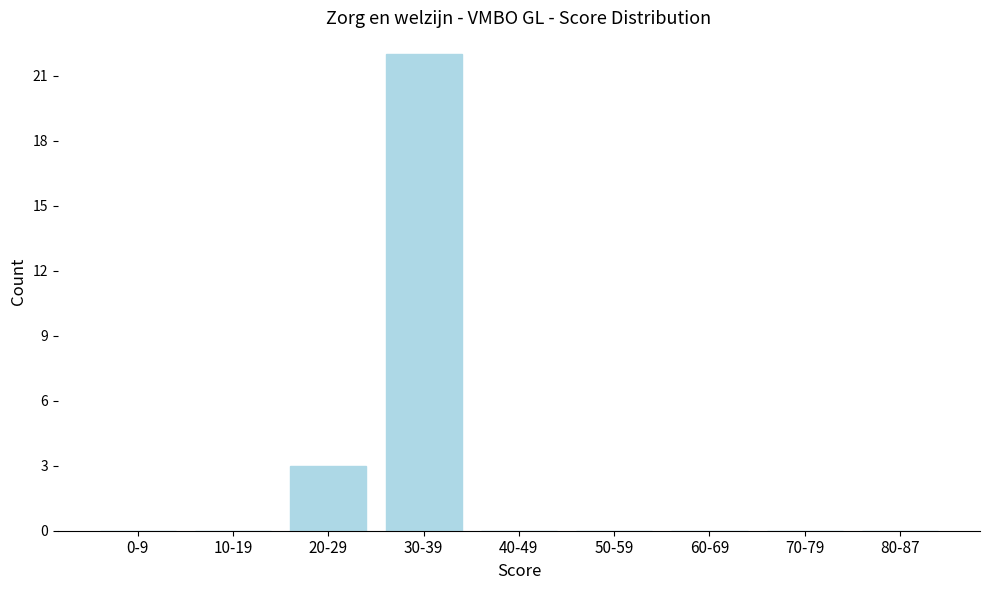

Reading left to right, extract all data points from this chart.

0-9=0	10-19=0	20-29=3	30-39=22	40-49=0	50-59=0	60-69=0	70-79=0	80-87=0